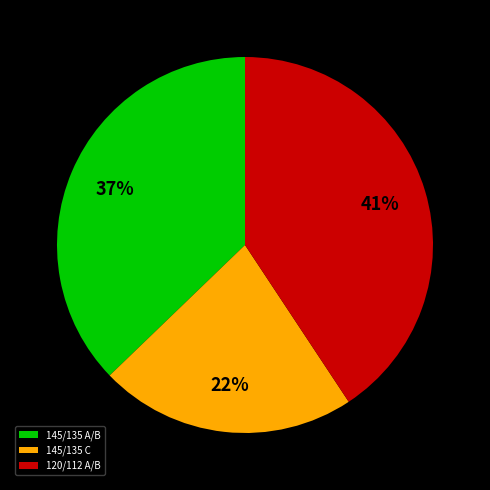

Which slice is the smallest?

145/135 С